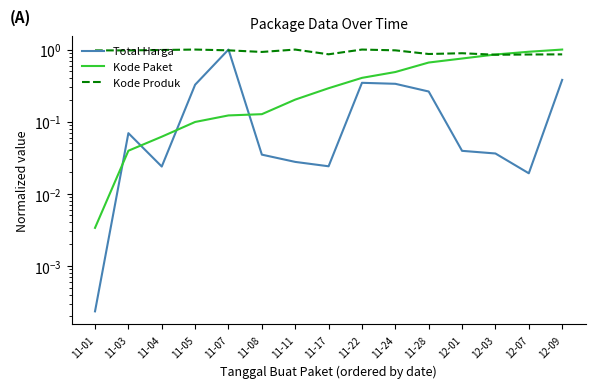

List the series in order of their peak value, lowest first.

Total Harga, Kode Paket, Kode Produk